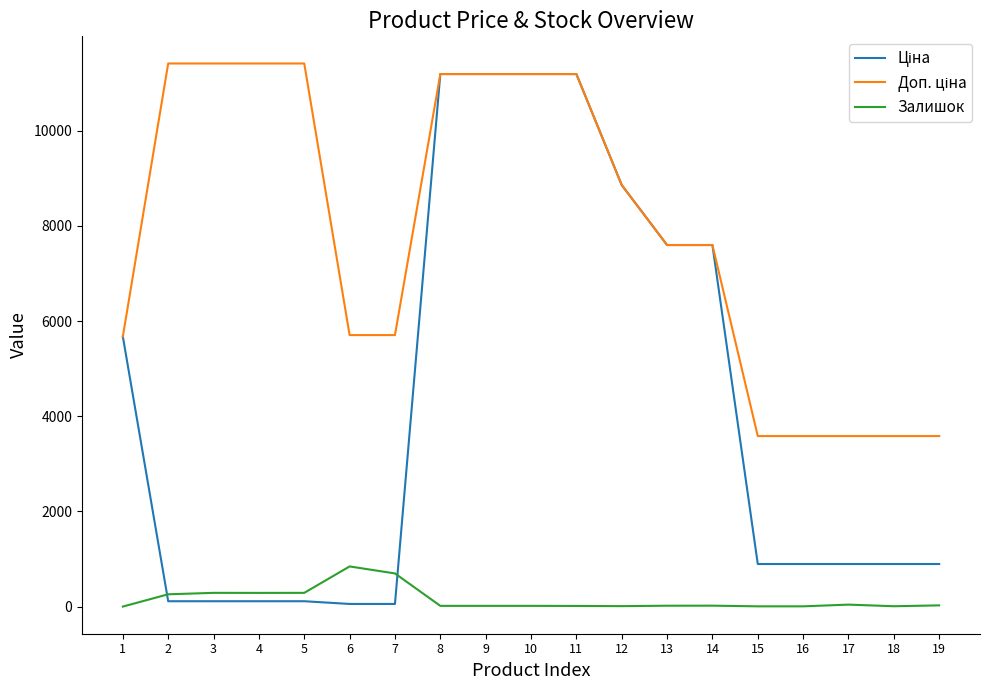

The value of Залишок at 2 is 260.0. True or false?

True